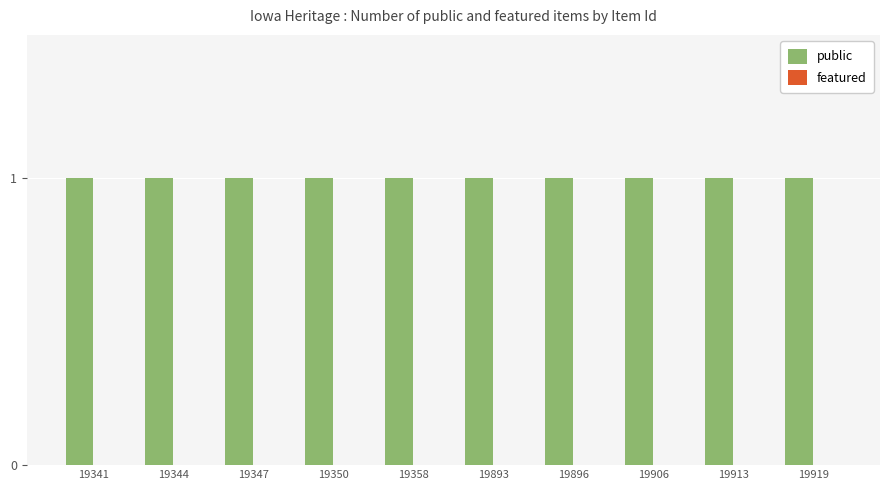

At which label is public closest to 1?

19341